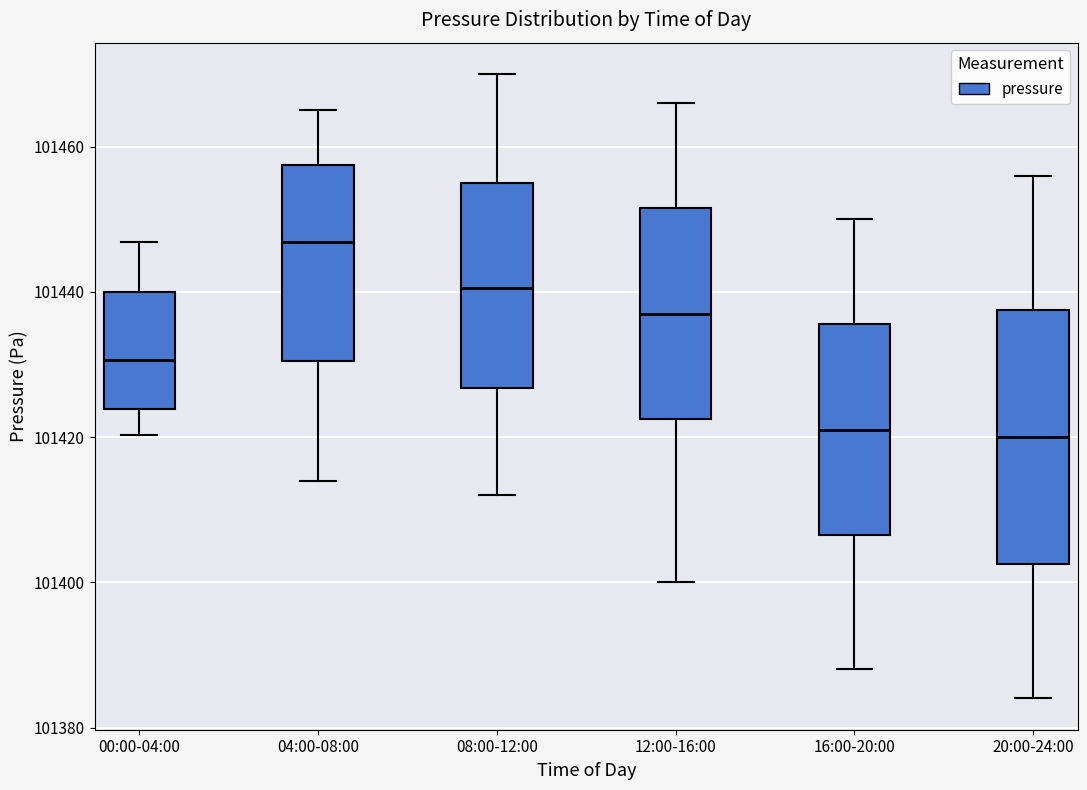

Reading left to right, read every box against the y-axis: the position of its median line, the range the box covers, and the ends of its whiskers. The values are not printed on the chart, so give them approximately, as read against the axis.

00:00-04:00: median 101430, box 101424 to 101440, whiskers 101420 to 101446
04:00-08:00: median 101446, box 101430 to 101458, whiskers 101414 to 101466
08:00-12:00: median 101440, box 101426 to 101456, whiskers 101412 to 101470
12:00-16:00: median 101438, box 101422 to 101452, whiskers 101400 to 101466
16:00-20:00: median 101422, box 101406 to 101436, whiskers 101388 to 101450
20:00-24:00: median 101420, box 101402 to 101438, whiskers 101384 to 101456